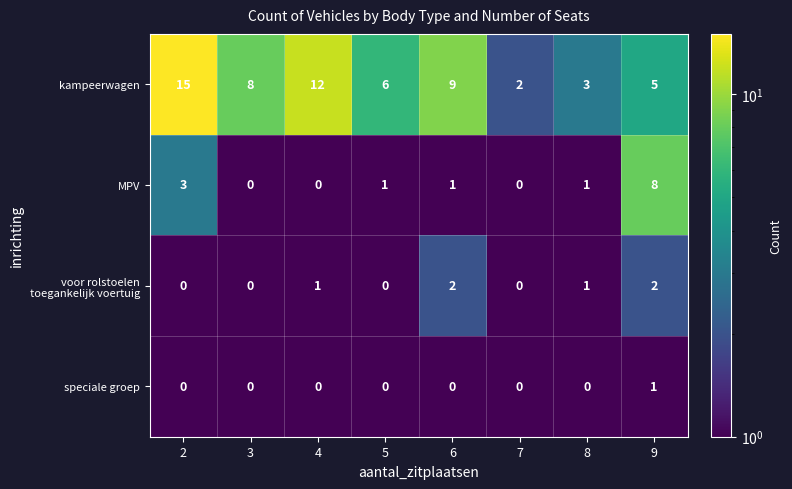

Which series has the widest spread of values?

kampeerwagen